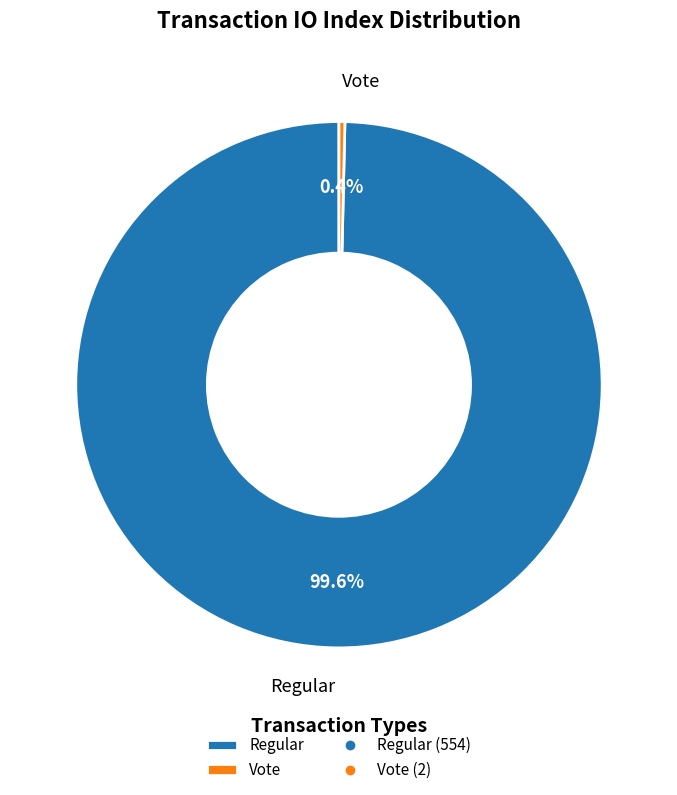

How much of the chart is everything except Regular?

0.4%